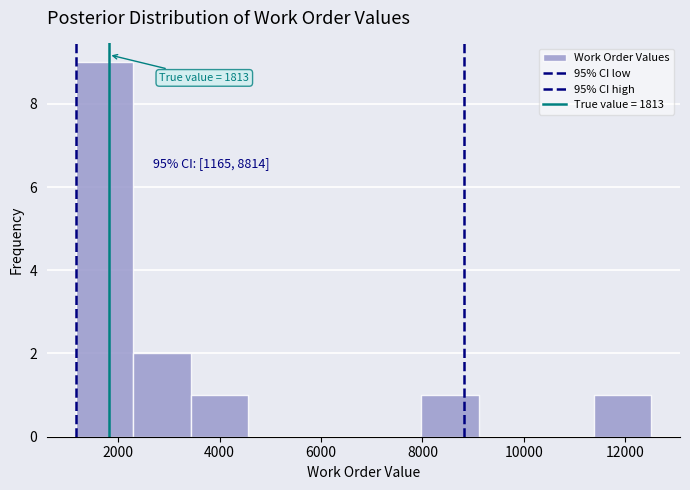

Which range on the x-axis has the tallest bar?

1200 to 2200